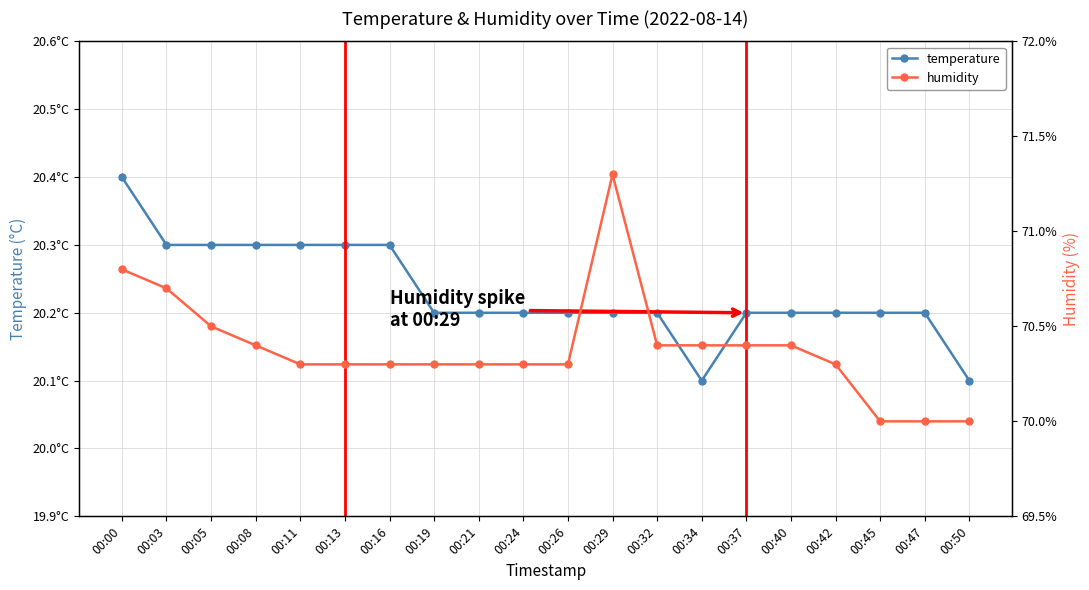

Reading left to right, list all the values displayed in this chart.

temperature: 00:00=20.4	00:03=20.3	00:05=20.3	00:08=20.3	00:11=20.3	00:13=20.3	00:16=20.3	00:19=20.2	00:21=20.2	00:24=20.2	00:26=20.2	00:29=20.2	00:32=20.2	00:34=20.1	00:37=20.2	00:40=20.2	00:42=20.2	00:45=20.2	00:47=20.2	00:50=20.1
humidity: 00:00=70.8	00:03=70.7	00:05=70.5	00:08=70.4	00:11=70.3	00:13=70.3	00:16=70.3	00:19=70.3	00:21=70.3	00:24=70.3	00:26=70.3	00:29=71.3	00:32=70.4	00:34=70.4	00:37=70.4	00:40=70.4	00:42=70.3	00:45=70.0	00:47=70.0	00:50=70.0